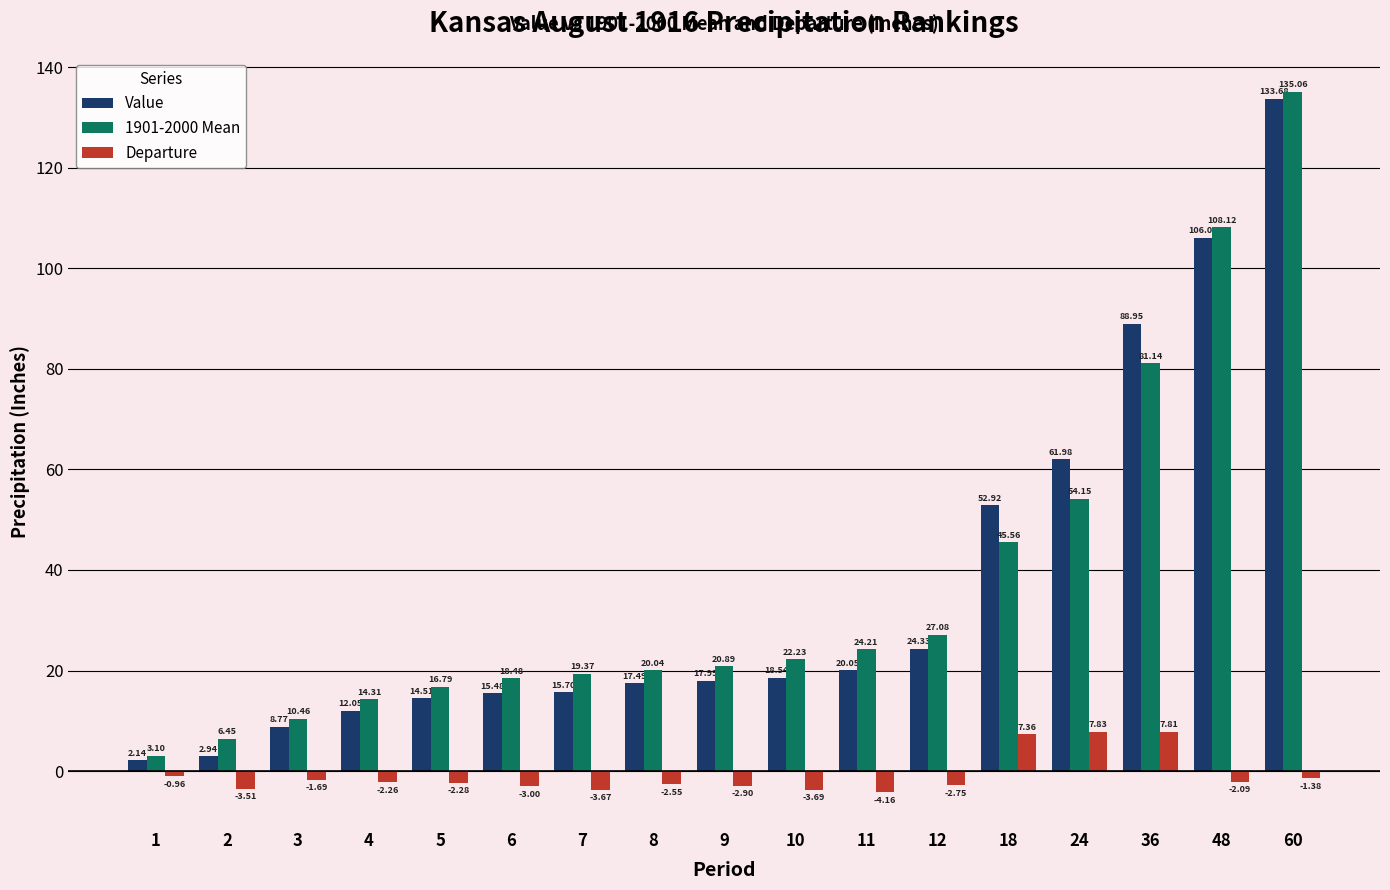

Rank the series at 11 from lowest to highest value.

Departure, Value, 1901-2000 Mean